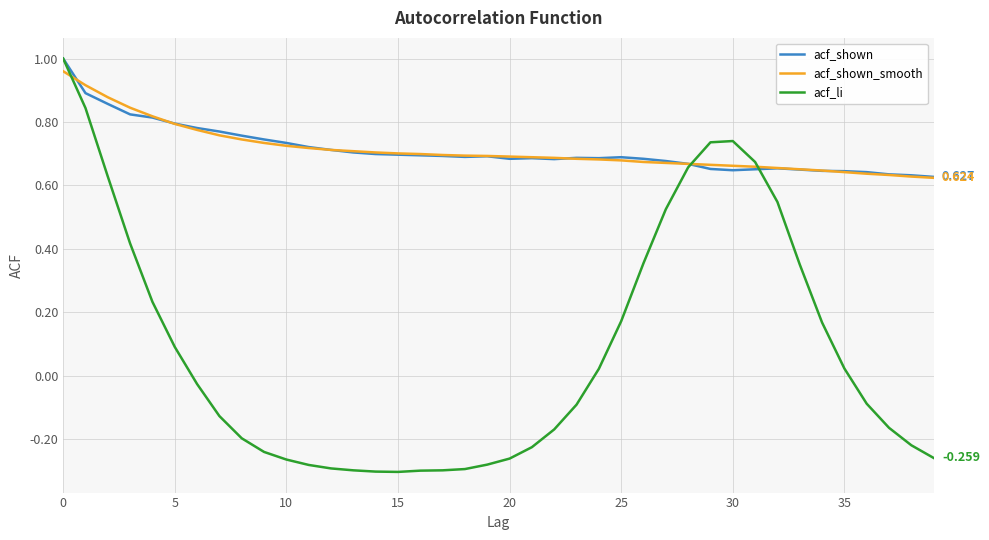

Which series has the widest spread of values?

acf_li